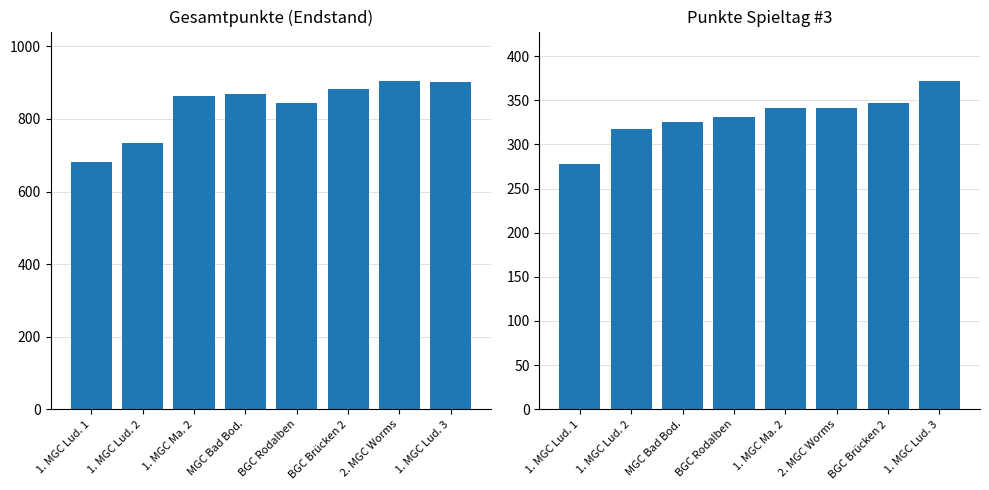

What is the label of the 2nd bar from the right?

2. MGC Worms